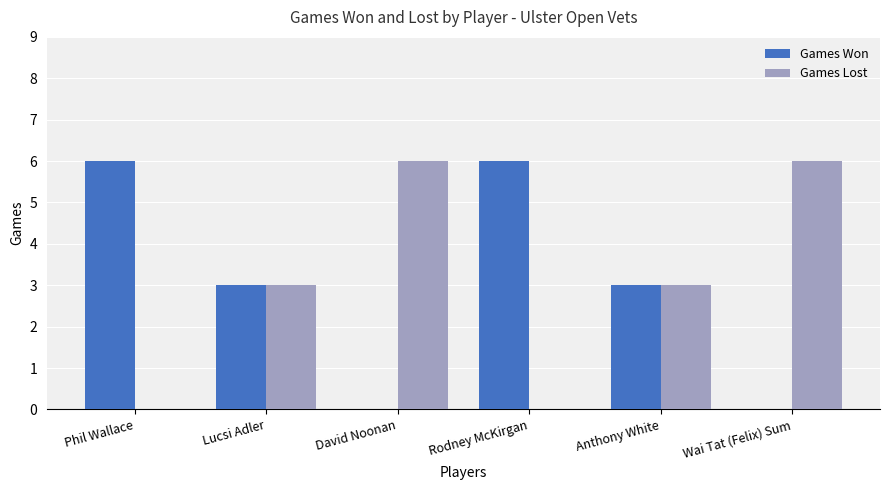

Count the Games Won values in the range 0 to 6.

6